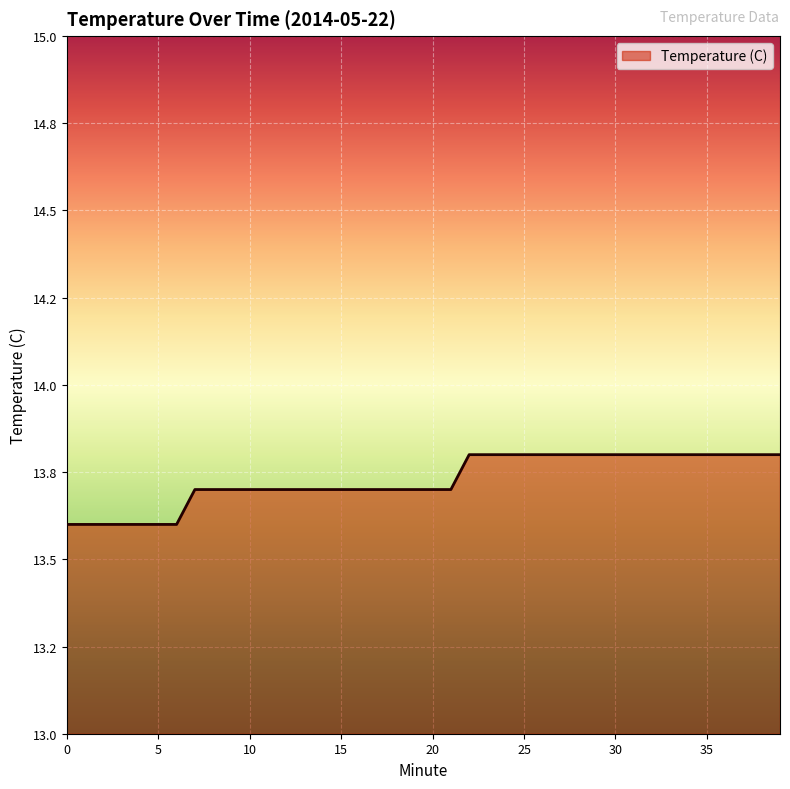

Does the chart display data point markers on the line(s)?

No